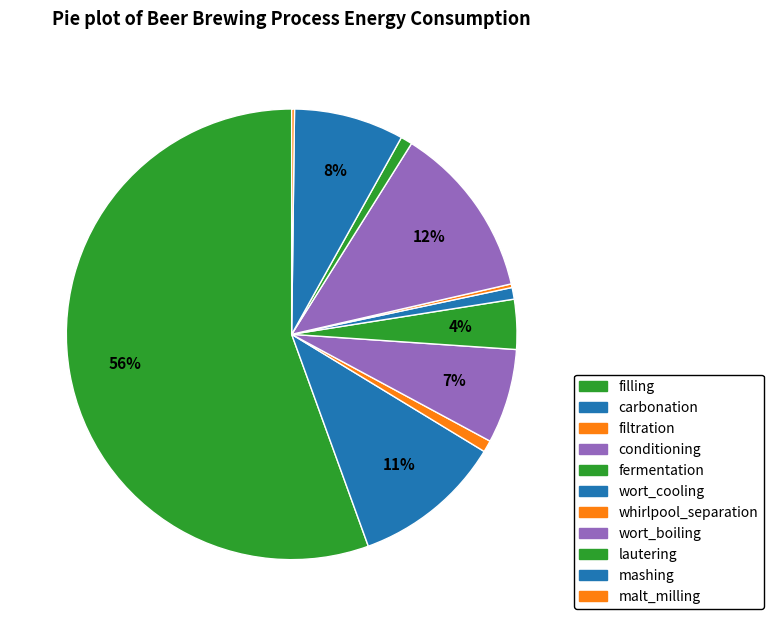

How much of the chart is everything except fermentation?

96.4%